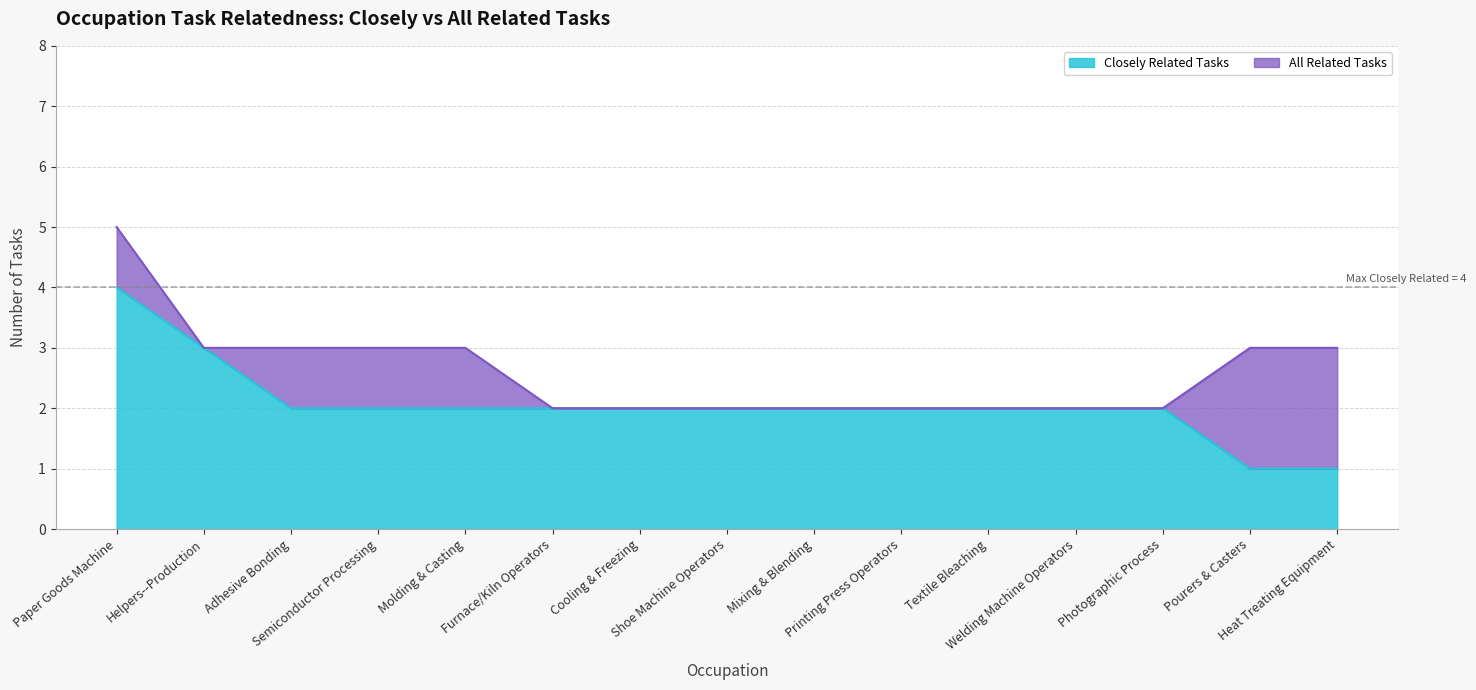

Which series has the widest spread of values?

Closely Related Tasks